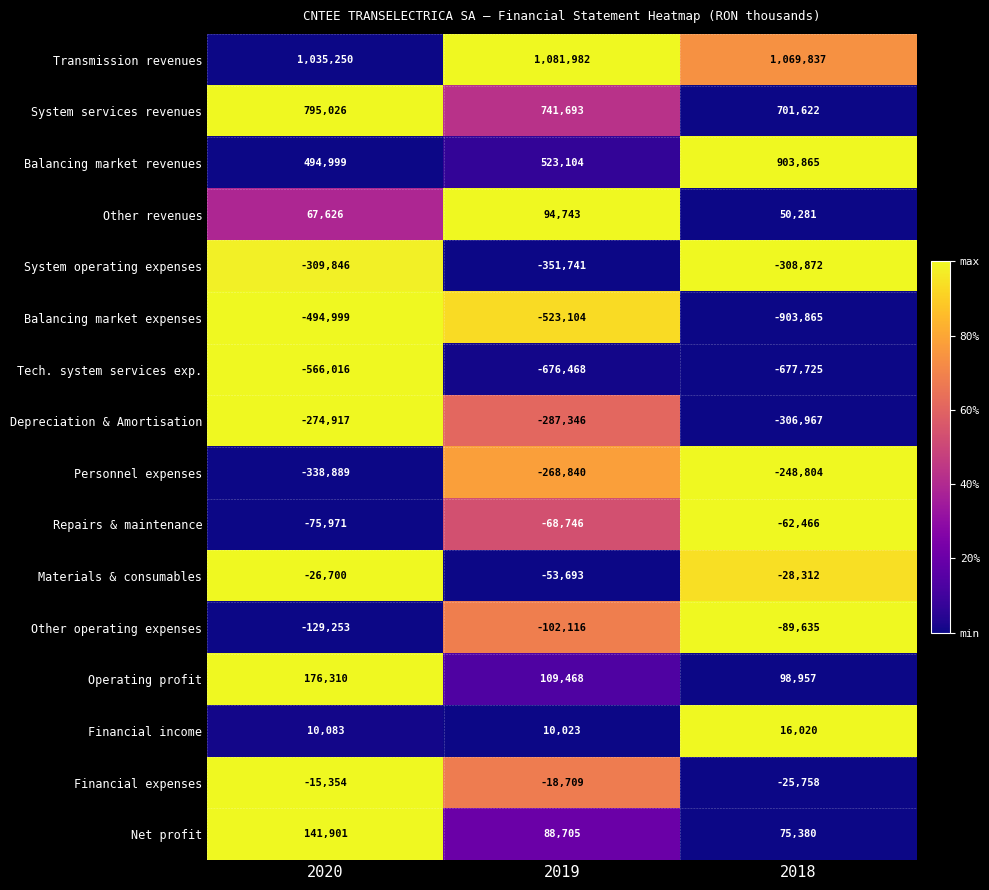

Which category has the lowest value across all series?

2018